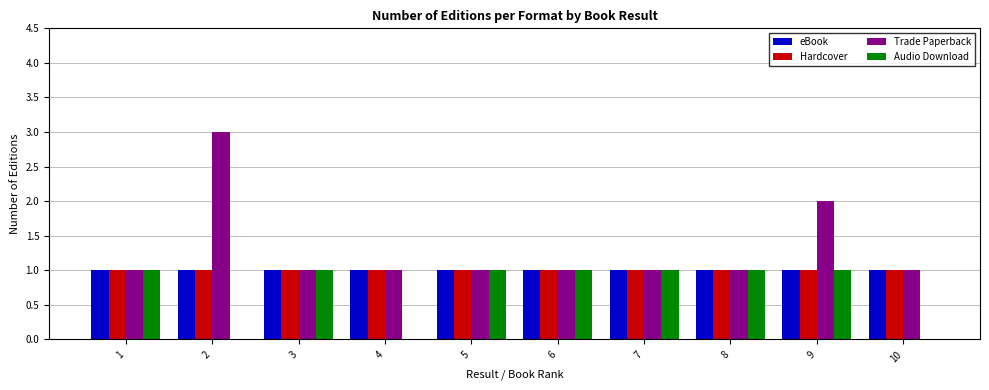

The value of Audio Download at 6 is 0. True or false?

False